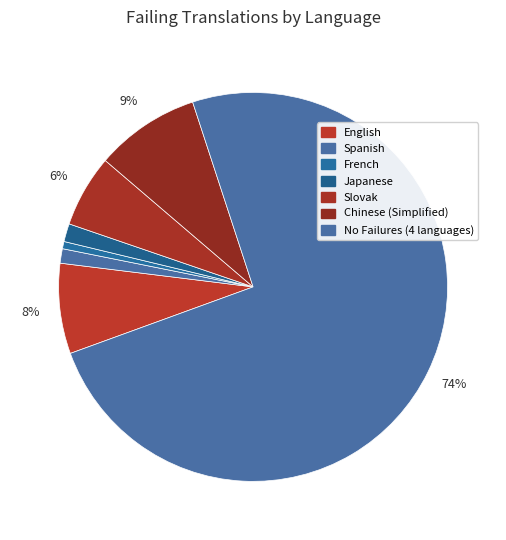

Count the number of slices in the pie.

7